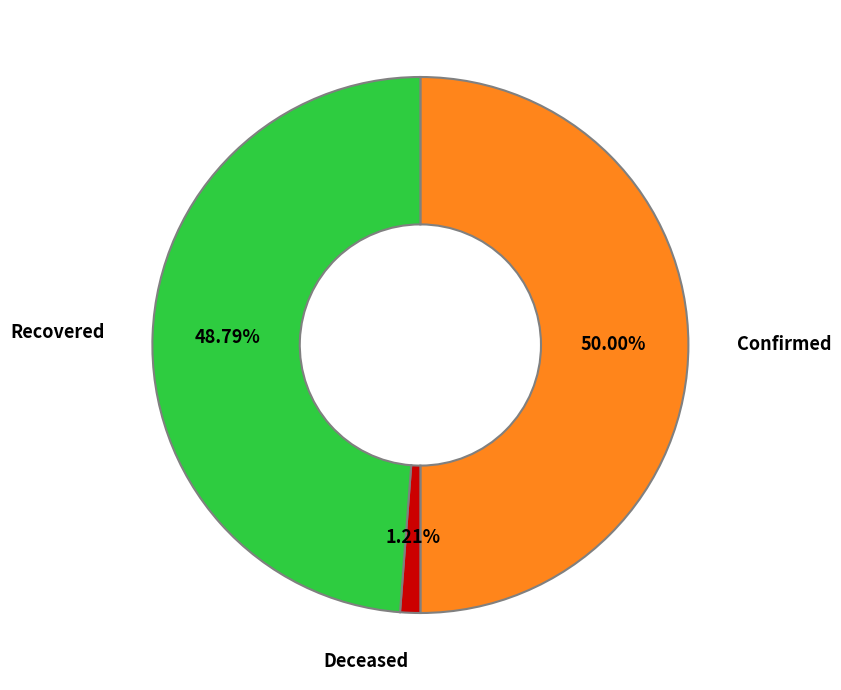

Is the sum of Confirmed and Deceased greater than half?

Yes